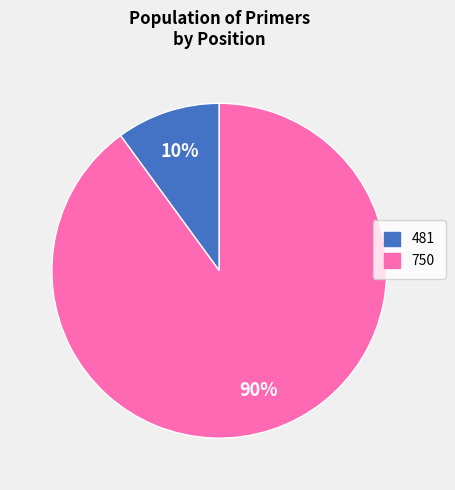

Is there any slice that represents more than half of the pie?

Yes